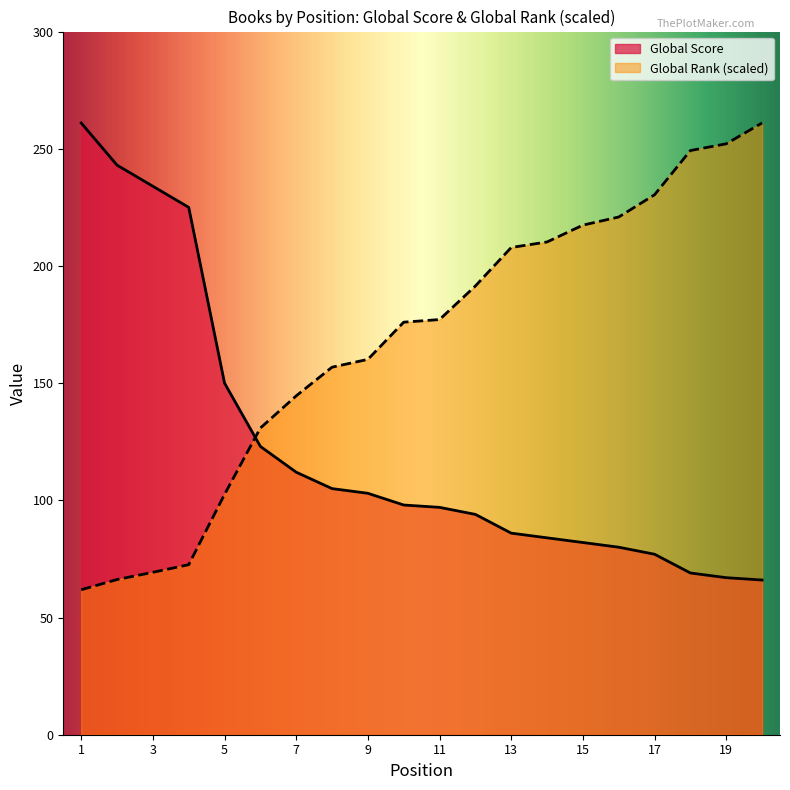

Reading left to right, list all the values displayed in this chart.

Global Score: 261.0	243.0	234.0	225.0	150.0	123.0	112.0	105.0	103.0	98.0	97.0	94.0	86.0	84.0	82.0	80.0	77.0	69.0	67.0	66.0
Global Rank (normalized): 61.8	66.2	69.3	72.5	102.5	130.8	144.6	156.8	160.1	176.0	177.1	191.5	207.9	210.2	217.4	220.9	230.4	249.2	252.1	261.0